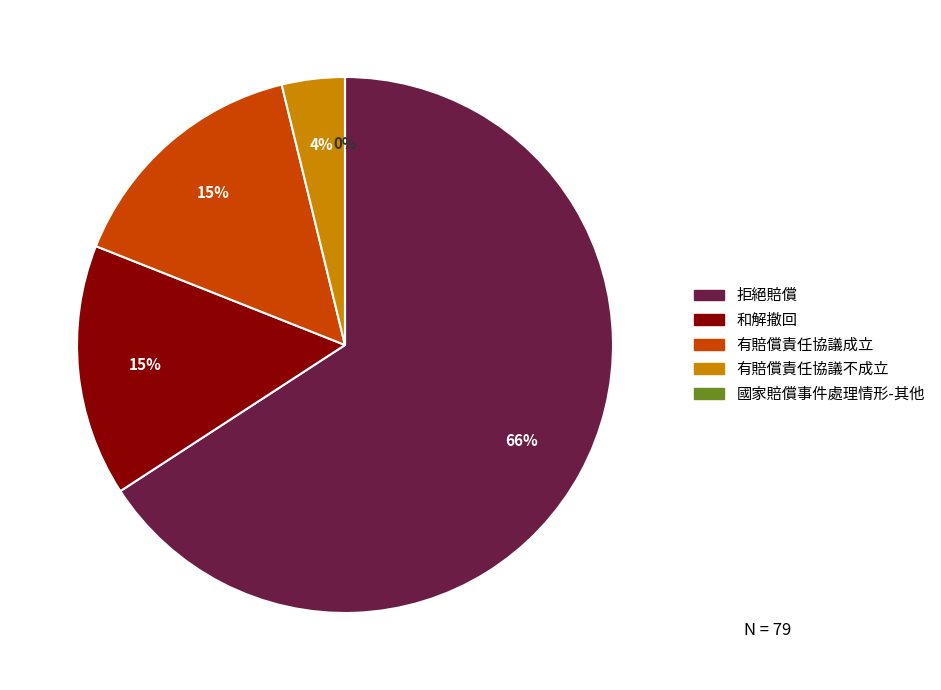

Which category has the smallest portion of the pie?

國家賠償事件處理情形-其他